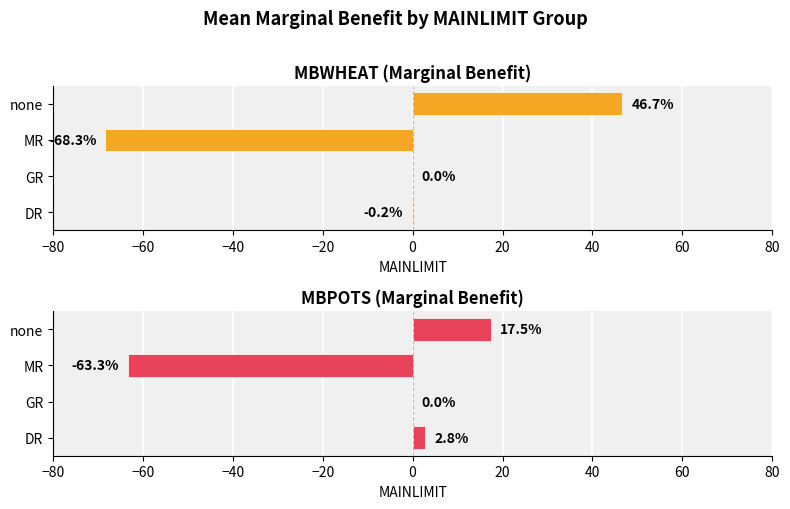

True or false: MBPOTS has a value of 3.7 at DR.

False